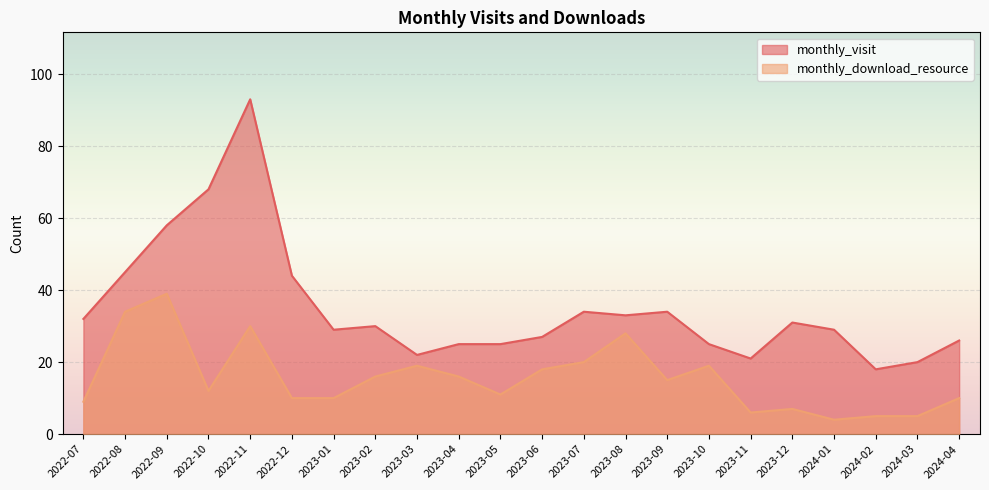

What is the sum of the monthly_download_resource values at 2023-07 and 2022-11?

50